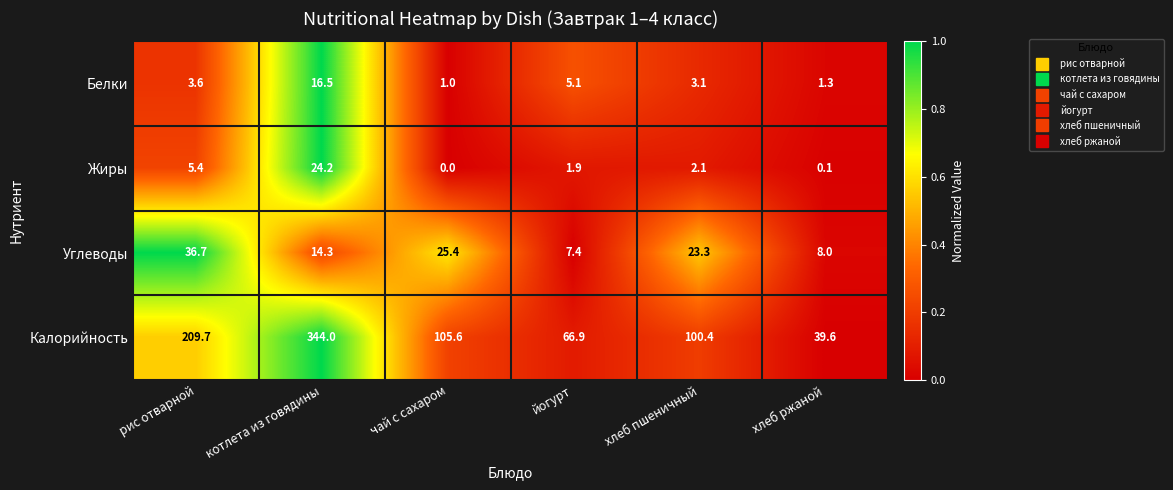

What is the maximum value shown in the chart?

344.0